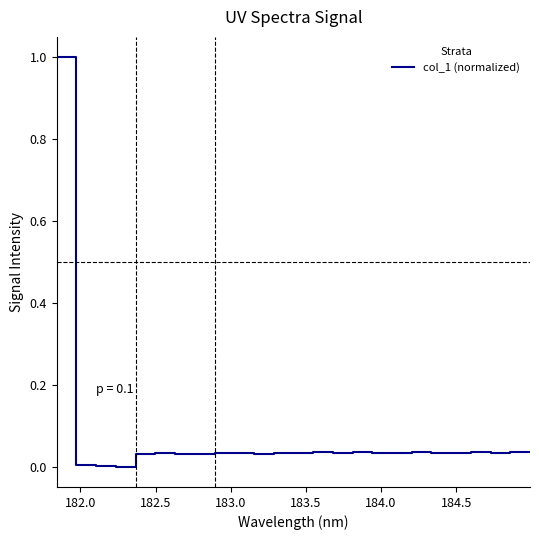

How many lines are shown in the chart?

1